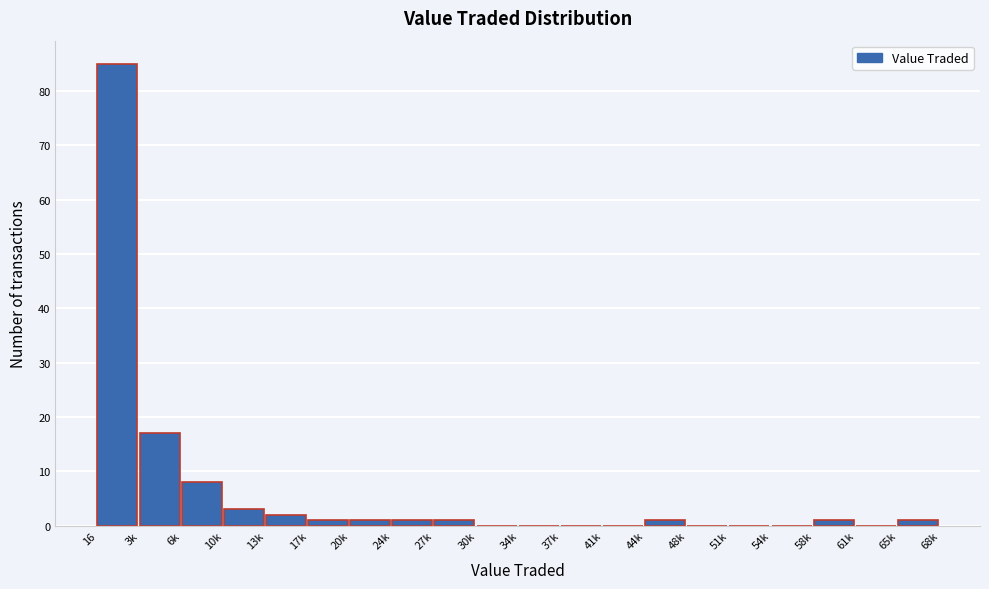

Reading left to right, what are all the values shown in this chart?

16=85	3k=17	6k=8	10k=3	13k=2	17k=1	20k=1	24k=1	27k=1	30k=0	34k=0	37k=0	41k=0	44k=1	48k=0	51k=0	54k=0	58k=1	61k=0	65k=1